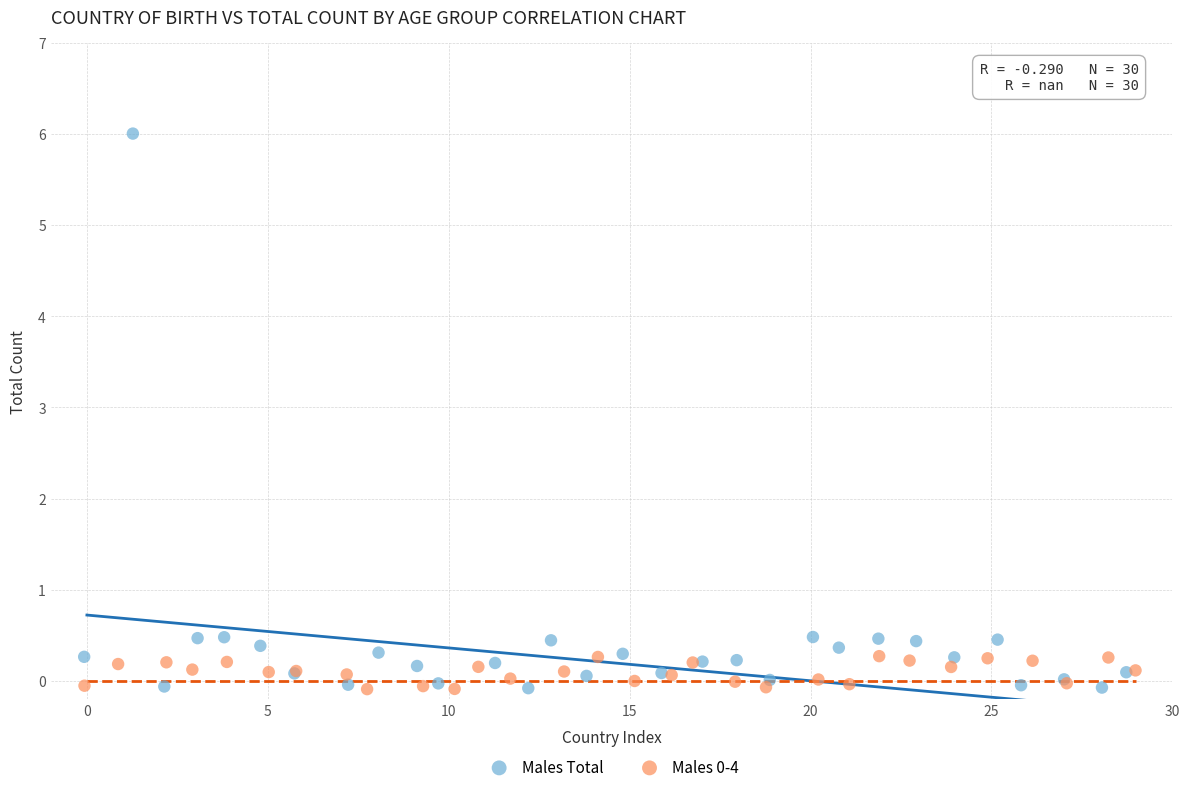

Which series contains the highest Y value?

Males Total